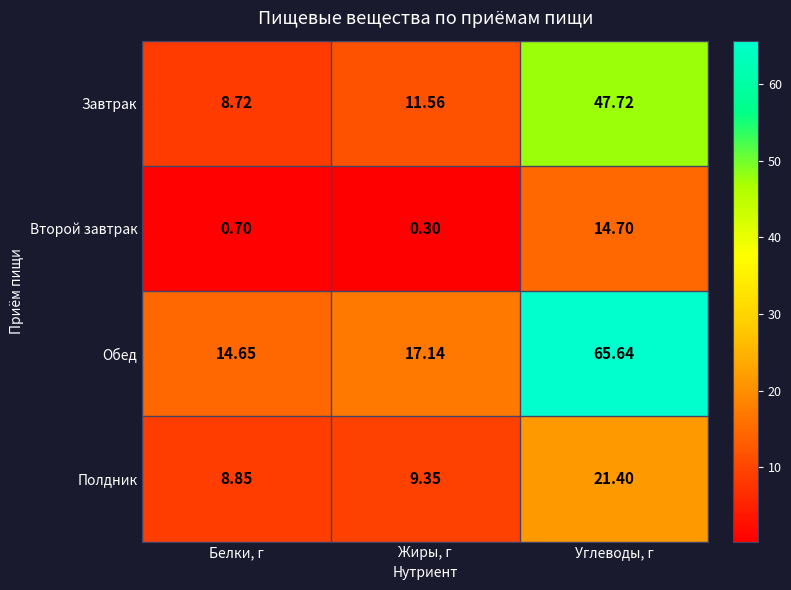

Rank the series by their maximum value, from lowest to highest.

Второй завтрак, Полдник, Завтрак, Обед